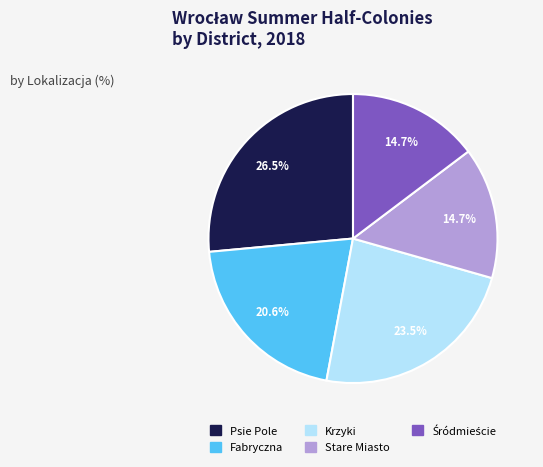

How many slices are in this pie chart?

5